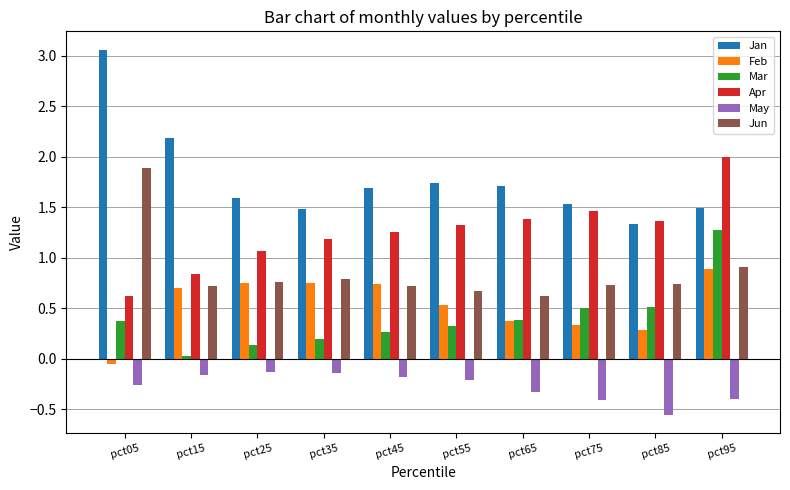

True or false: Jun has a value of 1.9 at pct05.

True